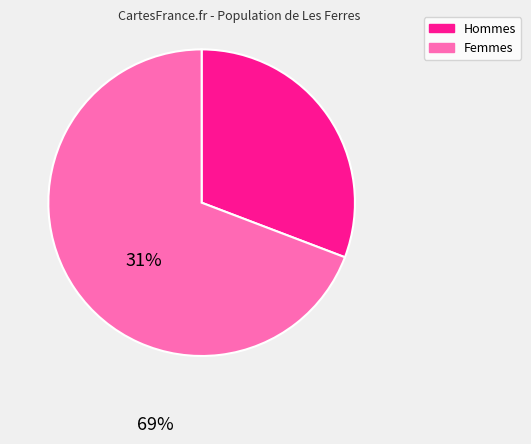

What is the majority slice?

Femmes